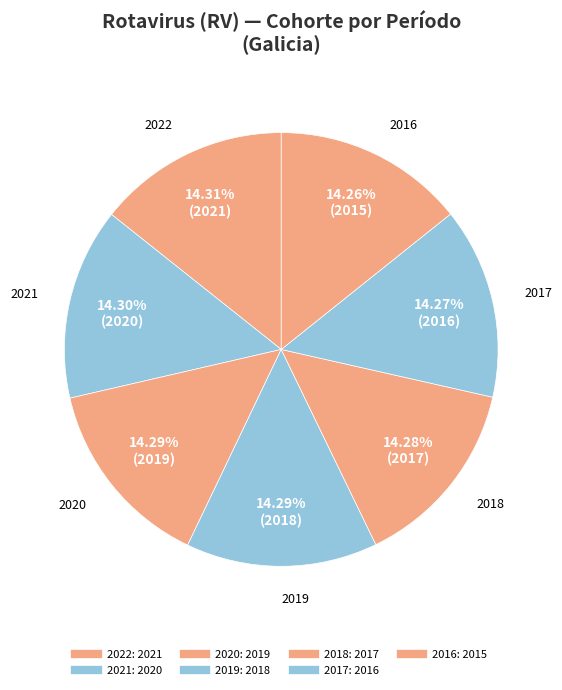

To the nearest percent, what is the combined percentage of 2016 and 2017?

29%